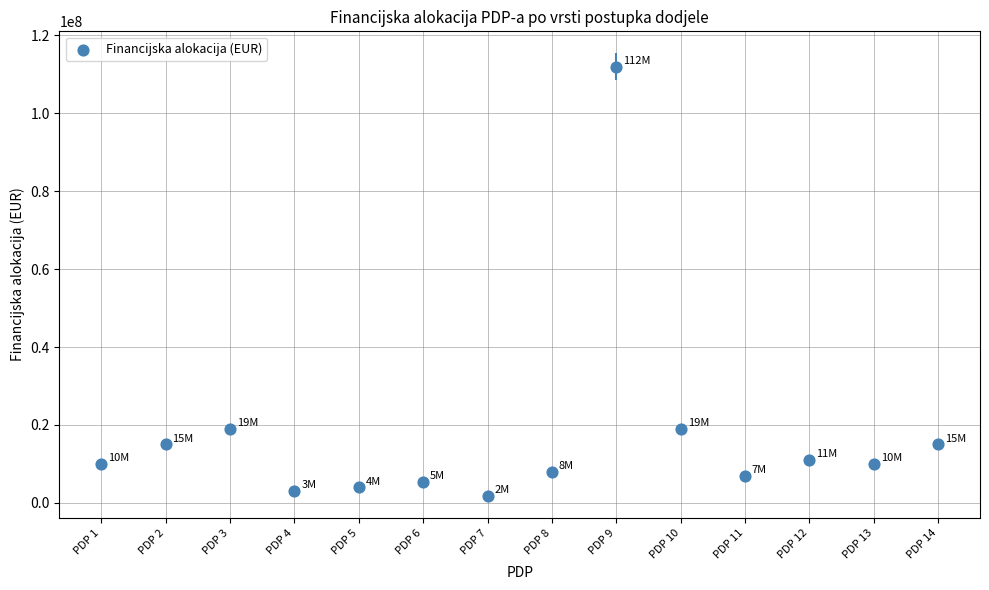

What is the range of Y values (max minus min)?

110100000